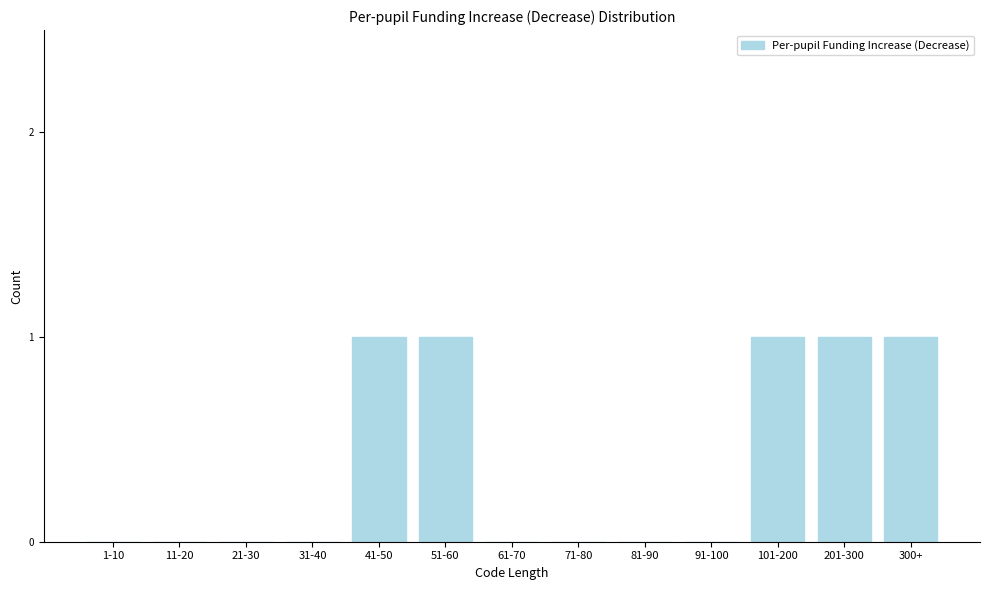

Reading right to left, list all the values displayed in this chart.

300+=1	201-300=1	101-200=1	91-100=0	81-90=0	71-80=0	61-70=0	51-60=1	41-50=1	31-40=0	21-30=0	11-20=0	1-10=0